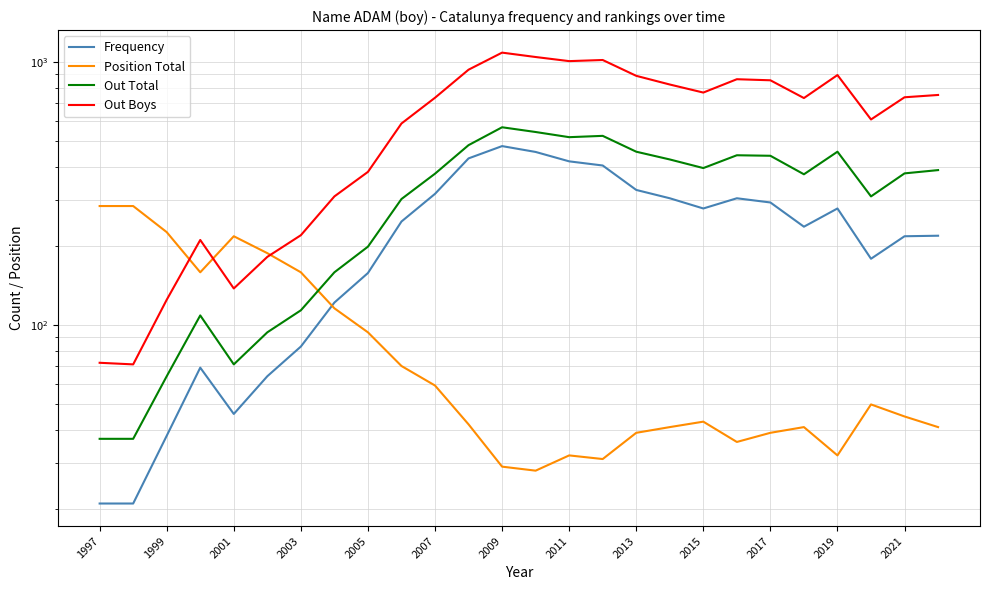

List the series in order of their peak value, highest first.

Out Boys, Out Total, Frequency, Position Total